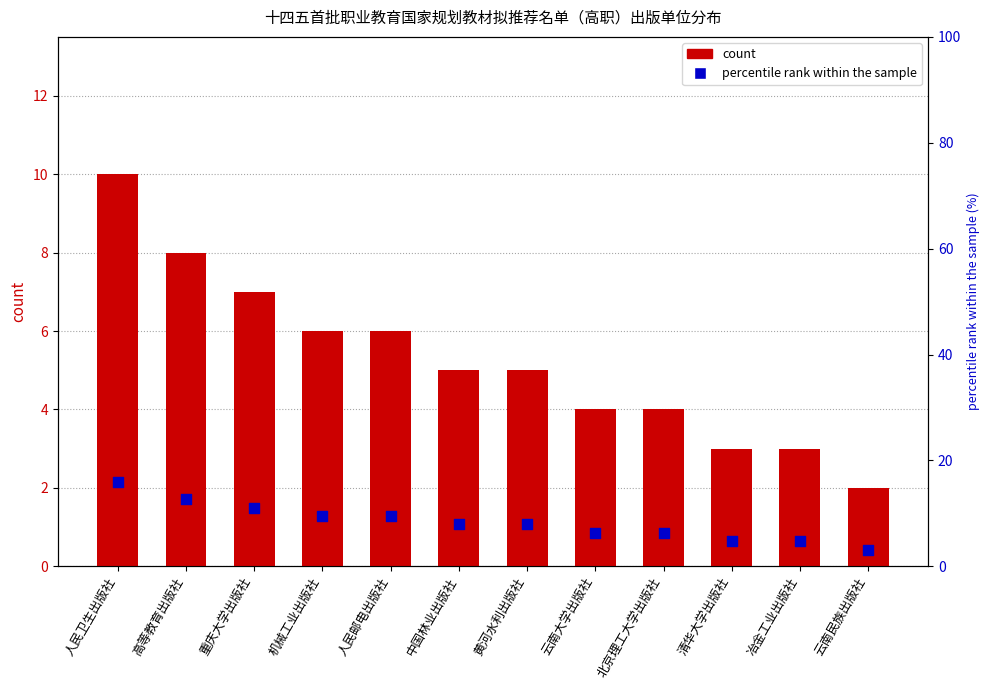

What is the total value across all series at 重庆大学出版社?

18.1